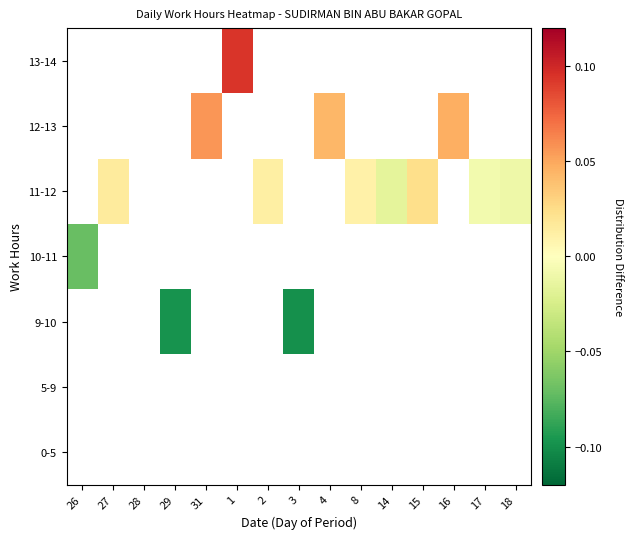

Read the 12-13 value at 31.

0.1